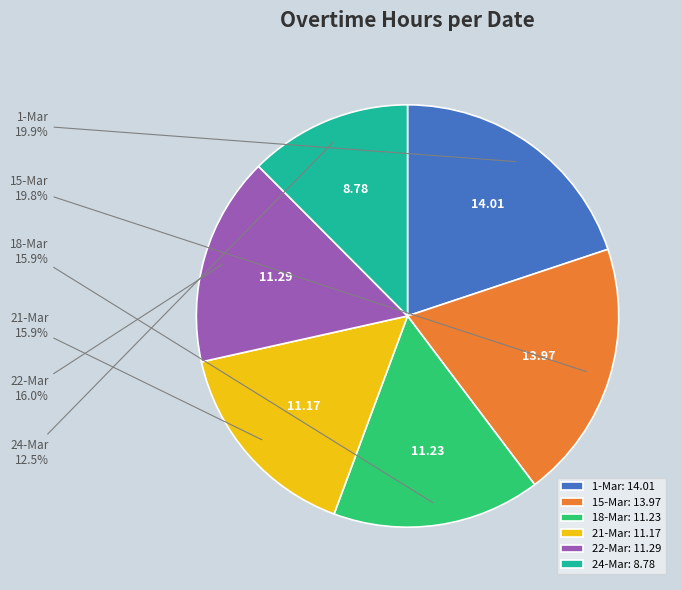

What portion of the pie excludes 1-Mar?

80.1%